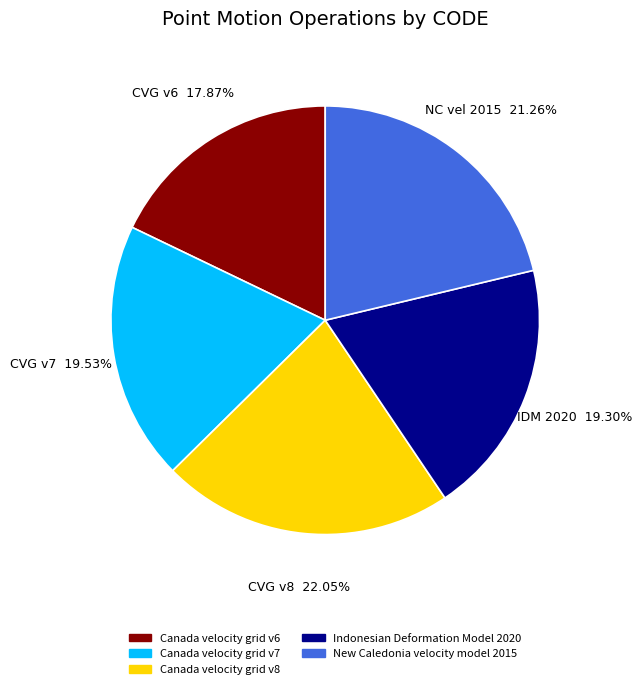

How many segments does this pie chart have?

5